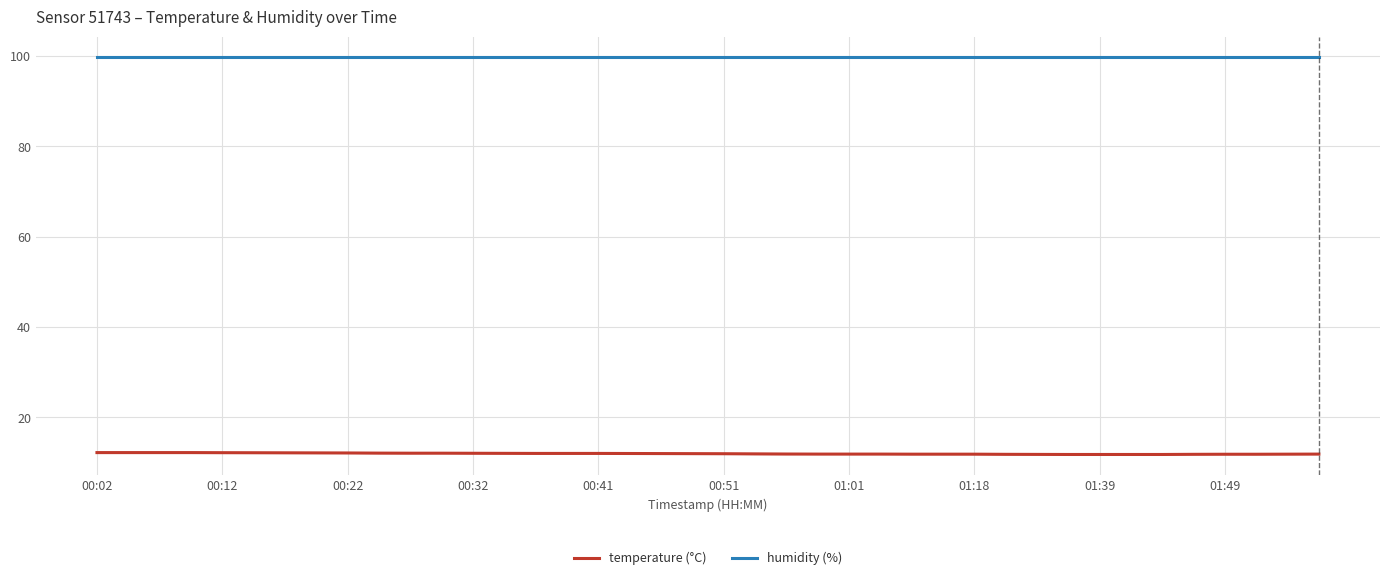

Where is the first local maximum for humidity (%)?

00:22